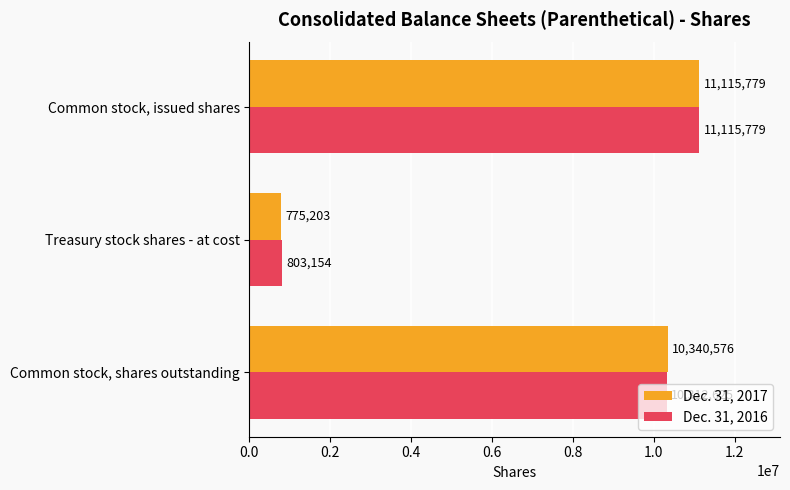

True or false: Dec. 31, 2016 has a value of 803154 at Treasury stock shares - at cost.

True